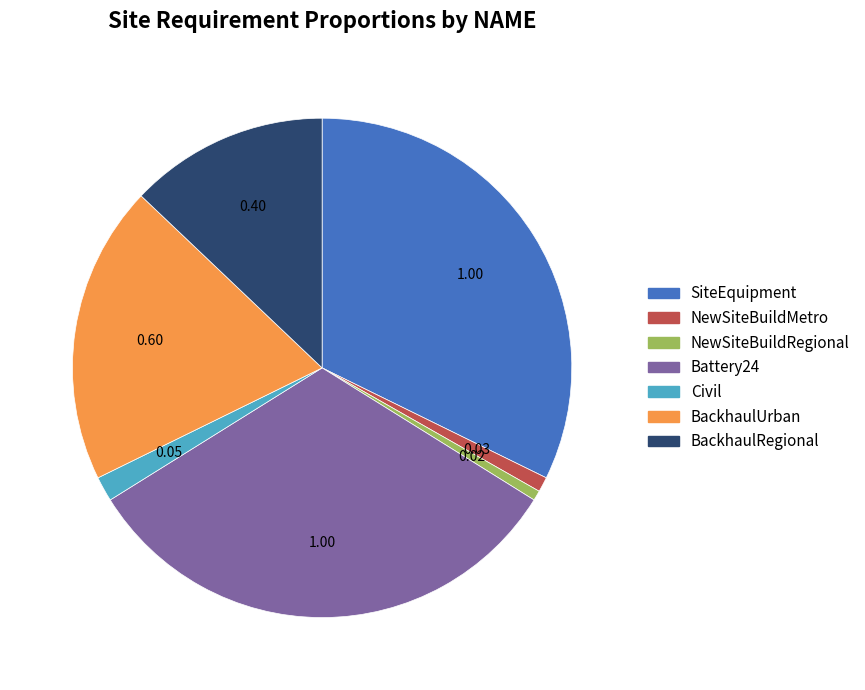

Is there a majority slice in this chart?

No